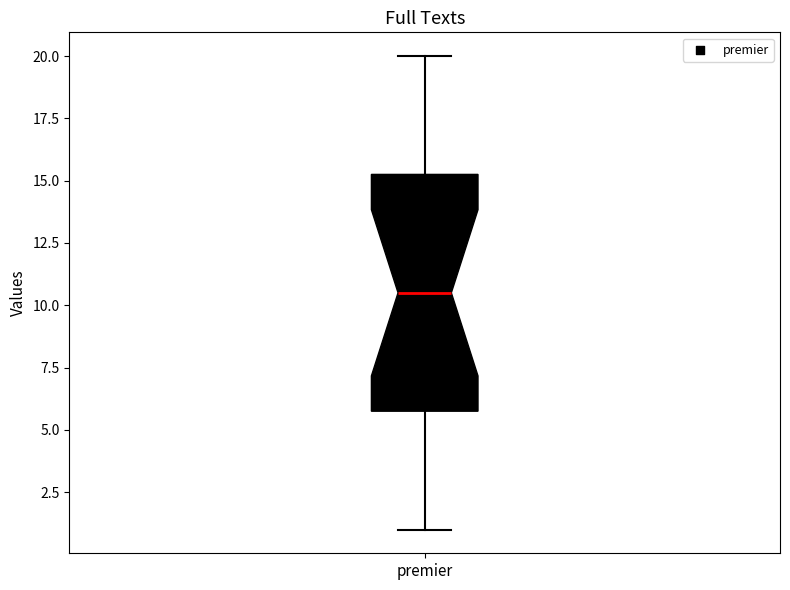

Transcribe this box plot: give where the median line is, the range the box spans, and where the two whiskers end, as read against the y-axis. The values are not printed on the chart, so give them approximately, as read against the axis.

median 10.5, box 6.0 to 15.5, whiskers 1.0 to 20.0